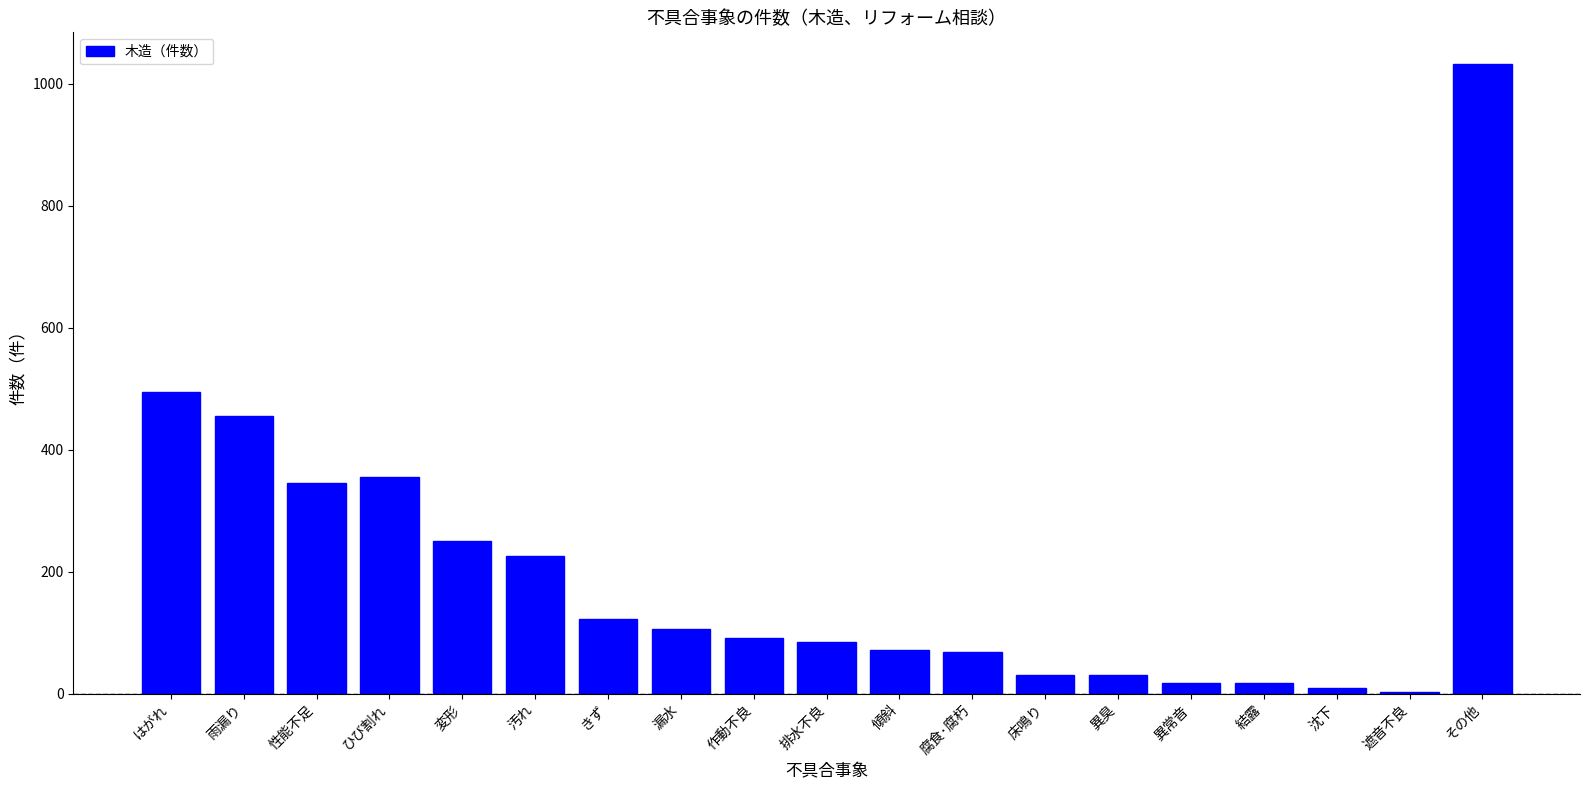

Which label corresponds to the largest value in the chart?

その他